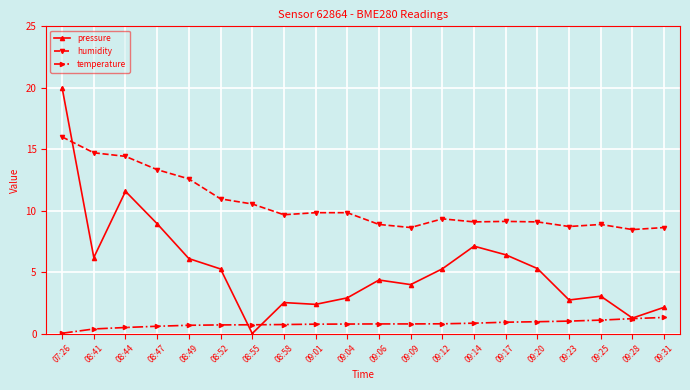

At which label does pressure first exceed 5?

07:26